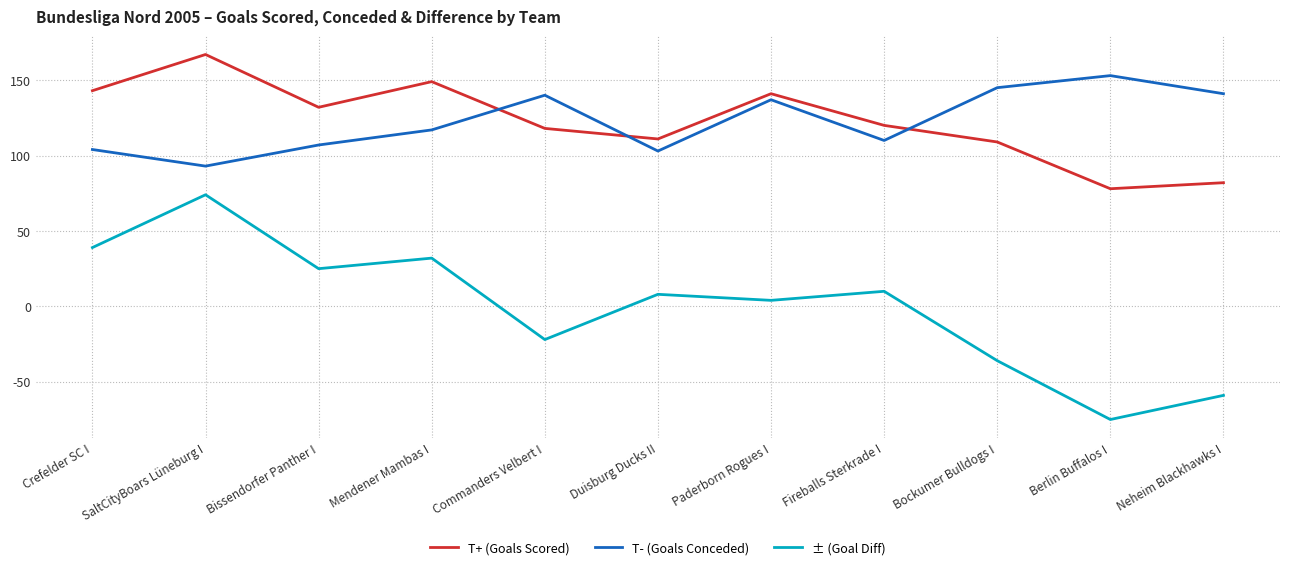

True or false: T- (Goals Conceded) and T+ (Goals Scored) intersect in this chart.

True